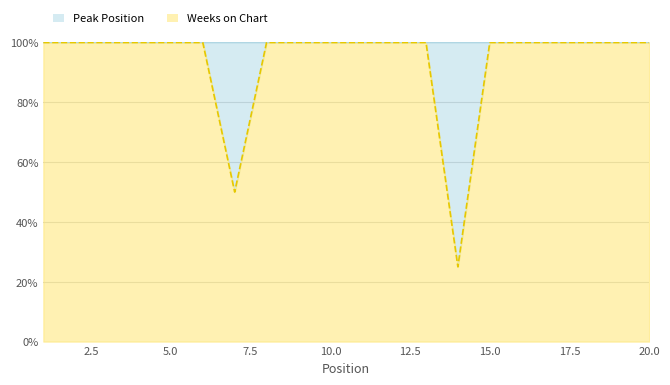

At which category does the chart reach its peak across all series?

1